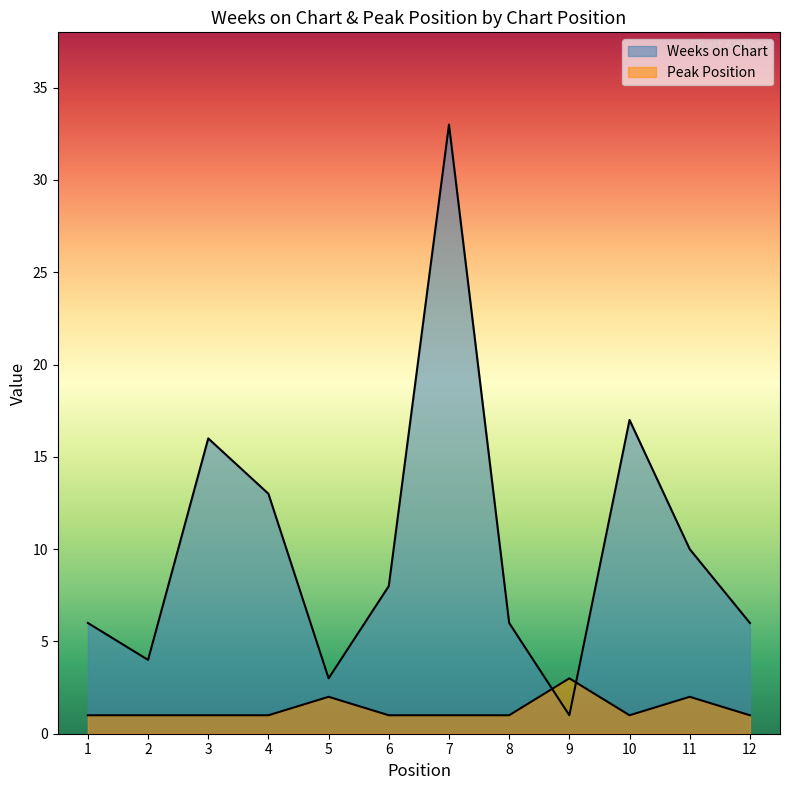

Reading left to right, what are all the values shown in this chart?

Weeks on Chart: 1=6	2=4	3=16	4=13	5=3	6=8	7=33	8=6	9=1	10=17	11=10	12=6
Peak Position: 1=1	2=1	3=1	4=1	5=2	6=1	7=1	8=1	9=3	10=1	11=2	12=1